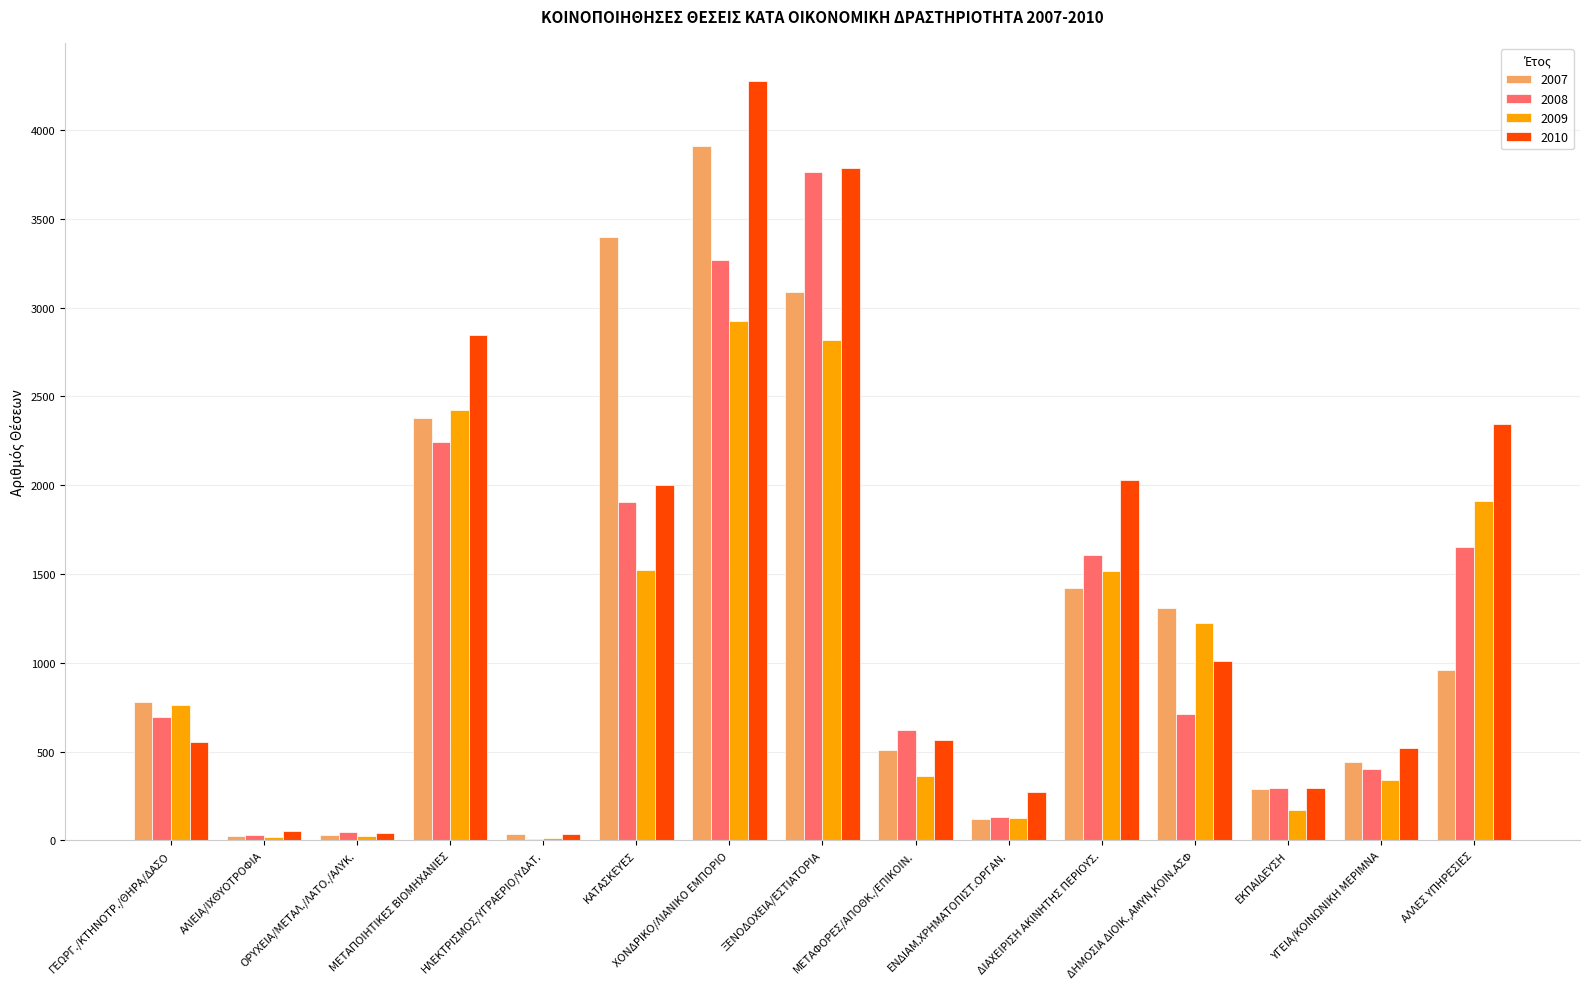

Read the 2009 value at ΔΗΜΟΣΙΑ ΔΙΟΙΚ.,ΑΜΥΝ,ΚΟΙΝ.ΑΣΦ, to the nearest 50.

1250